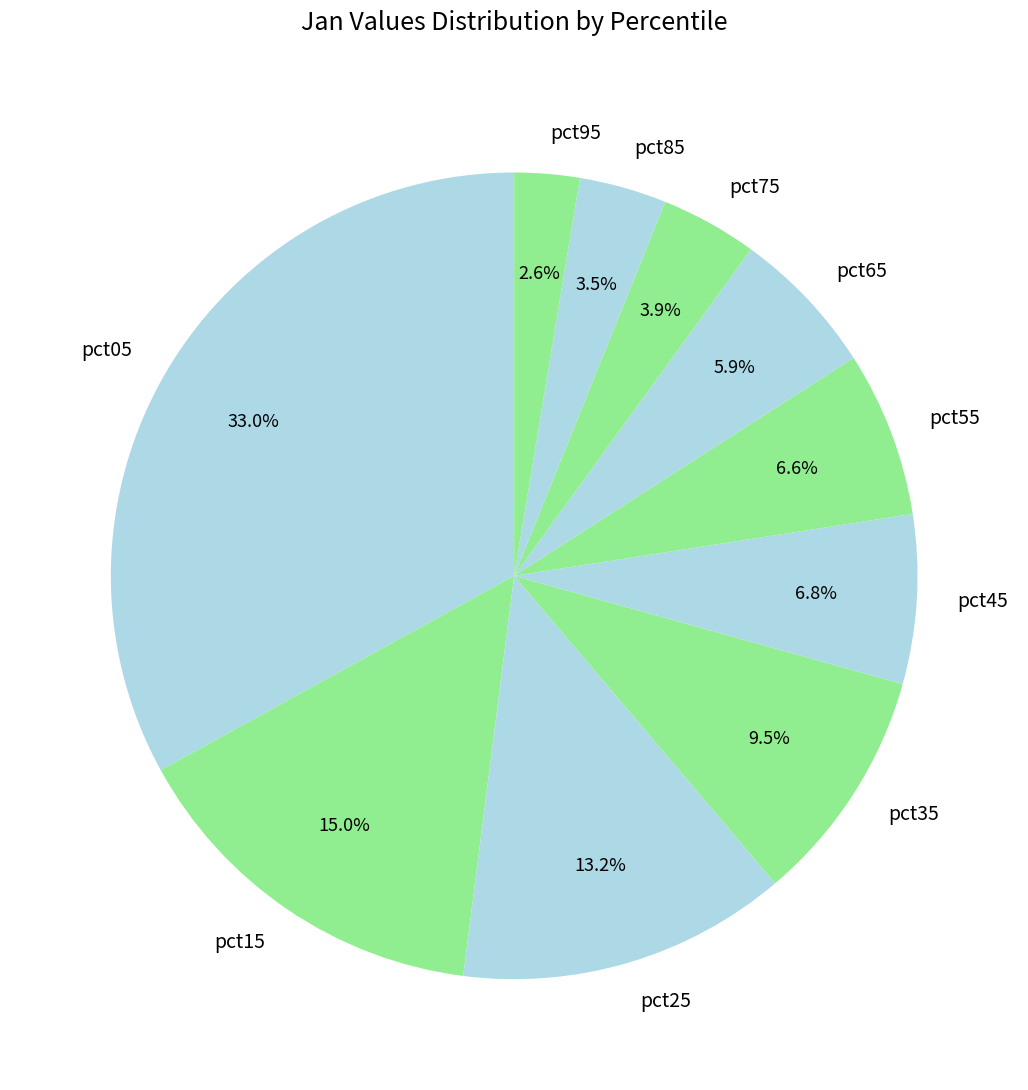

Which category has the smallest portion of the pie?

pct95